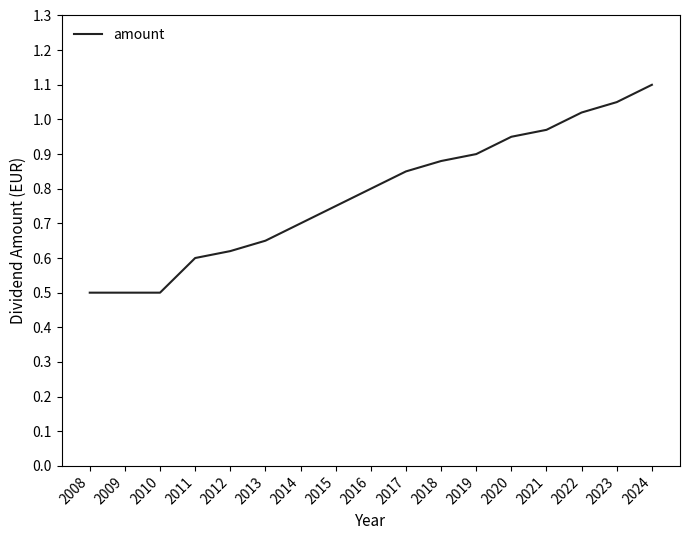

Which has a higher value, 2022 or 2023?

2023